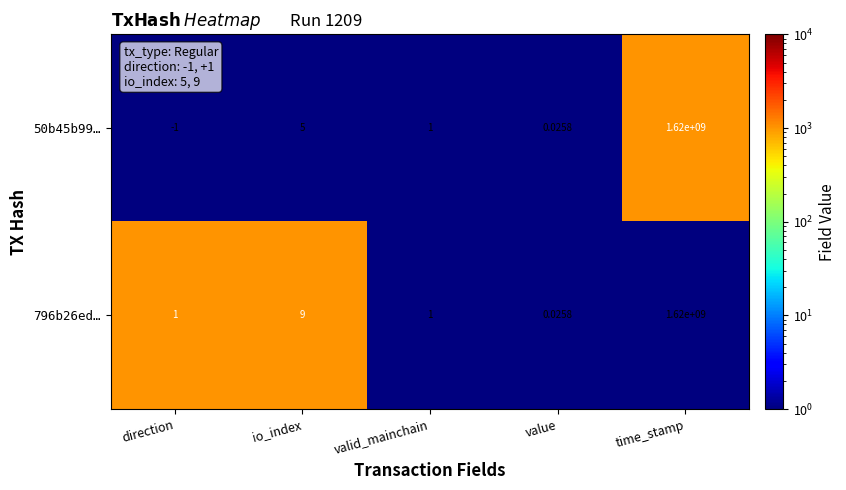

Rank the series by their average value, from lowest to highest.

50b45b99…, 796b26ed…